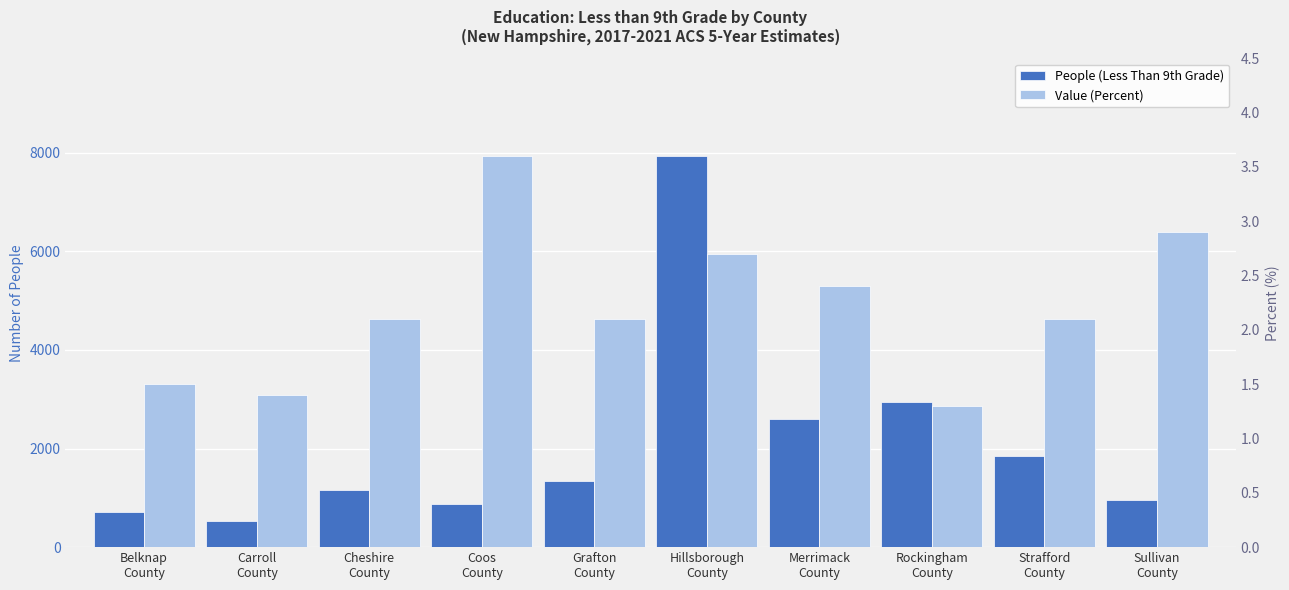

What is the difference between the maximum and minimum values in the People (Less Than 9th Grade) series?

7399.0